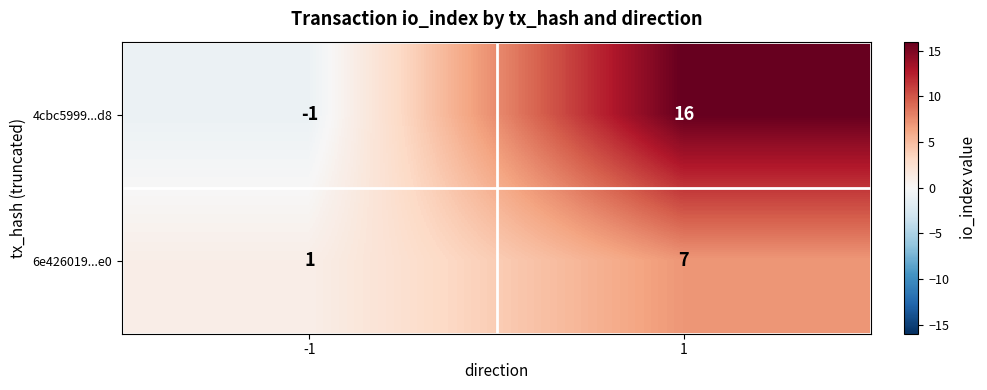

What is the approximate value of 6e426019...e0 at 1?

7